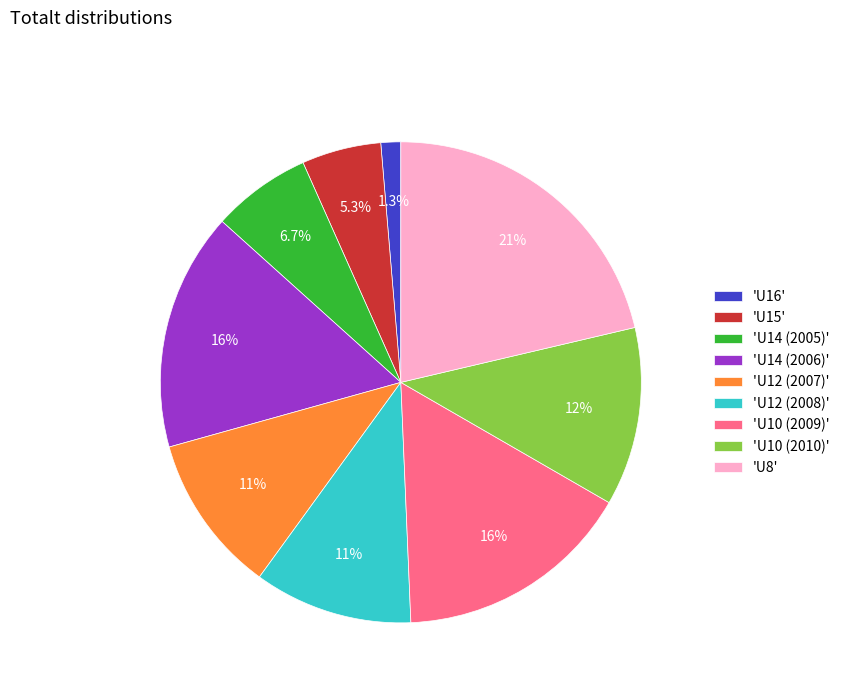

Is the sum of 'U12 (2007)' and 'U16' greater than half?

No